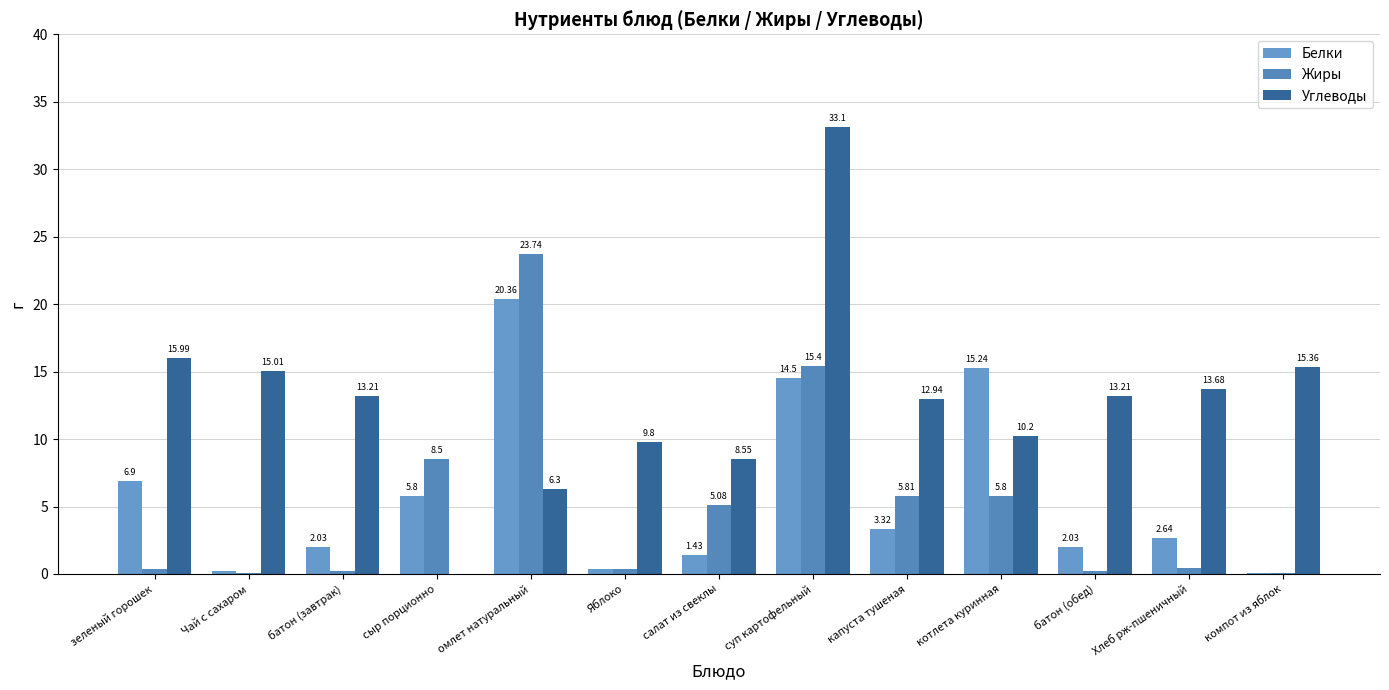

Does the chart contain stacked bars?

No